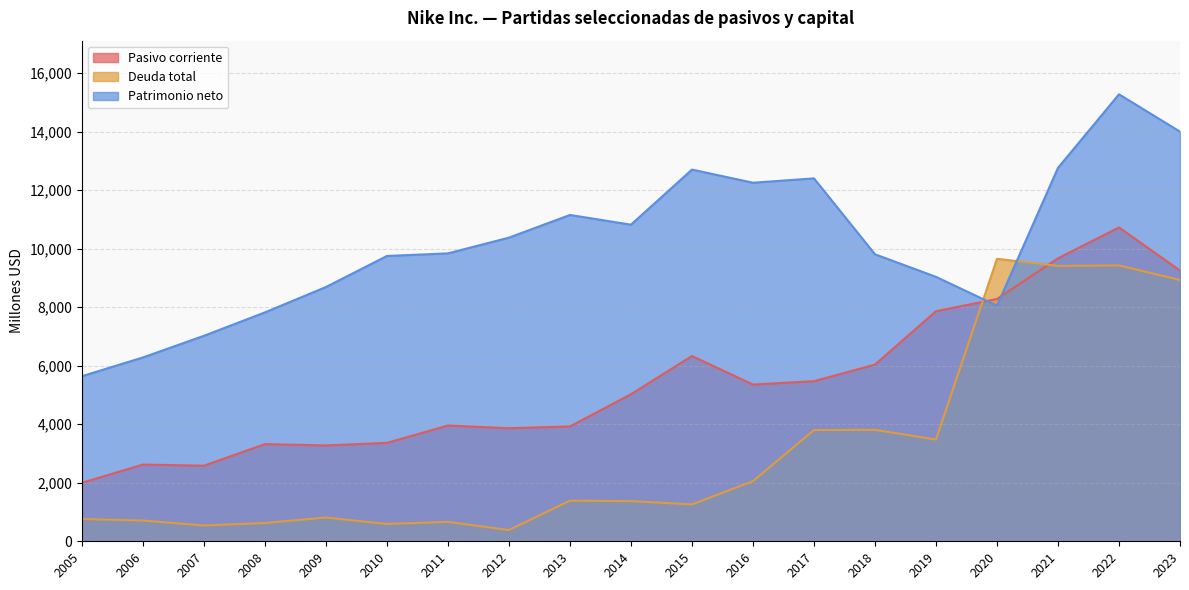

Reading left to right, transcribe all the data shown in this chart.

Pasivo corriente: 1999	2623	2584	3322	3277	3364	3958	3865	3926	5027	6334	5358	5474	6040	7866	8284	9674	10730	9256
Deuda total: 763	709	541	625	812	592	663	385	1388	1373	1260	2055	3802	3810	3479	9657	9415	9430	8933
Patrimonio neto: 5644	6285	7025	7825	8693	9754	9843	10381	11156	10824	12707	12258	12407	9812	9040	8055	12767	15281	14004